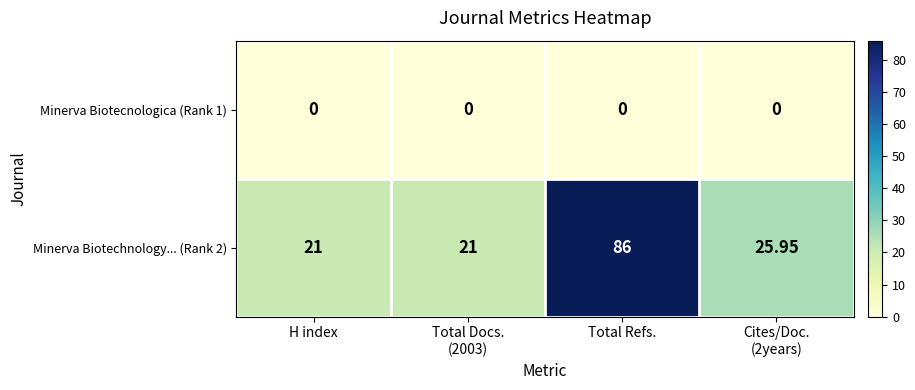

What is the greatest value displayed?

86.0